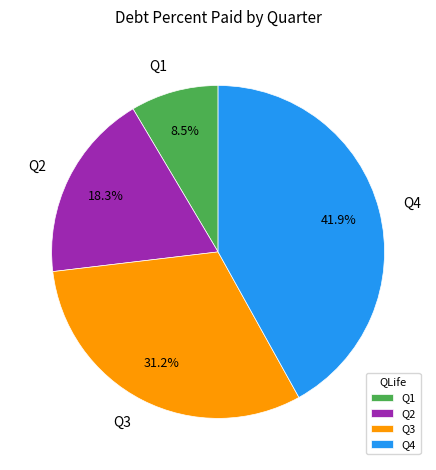

What percentage is the Q3 slice, to the nearest percent?

31%